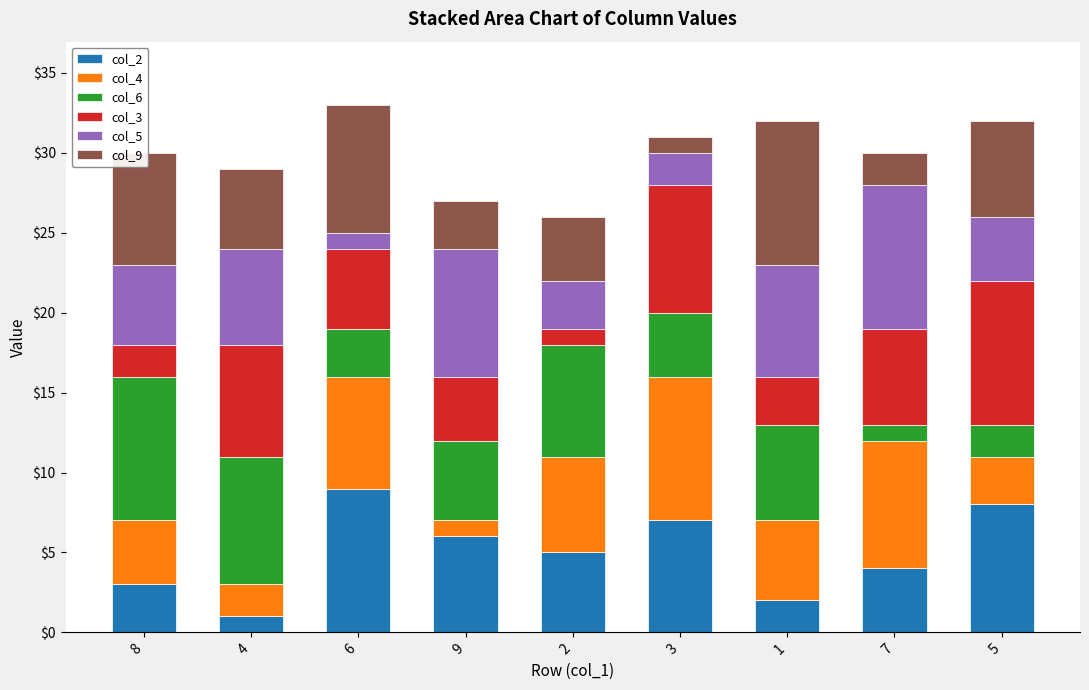

What are all the series names shown in the legend?

col_2, col_4, col_6, col_3, col_5, col_9